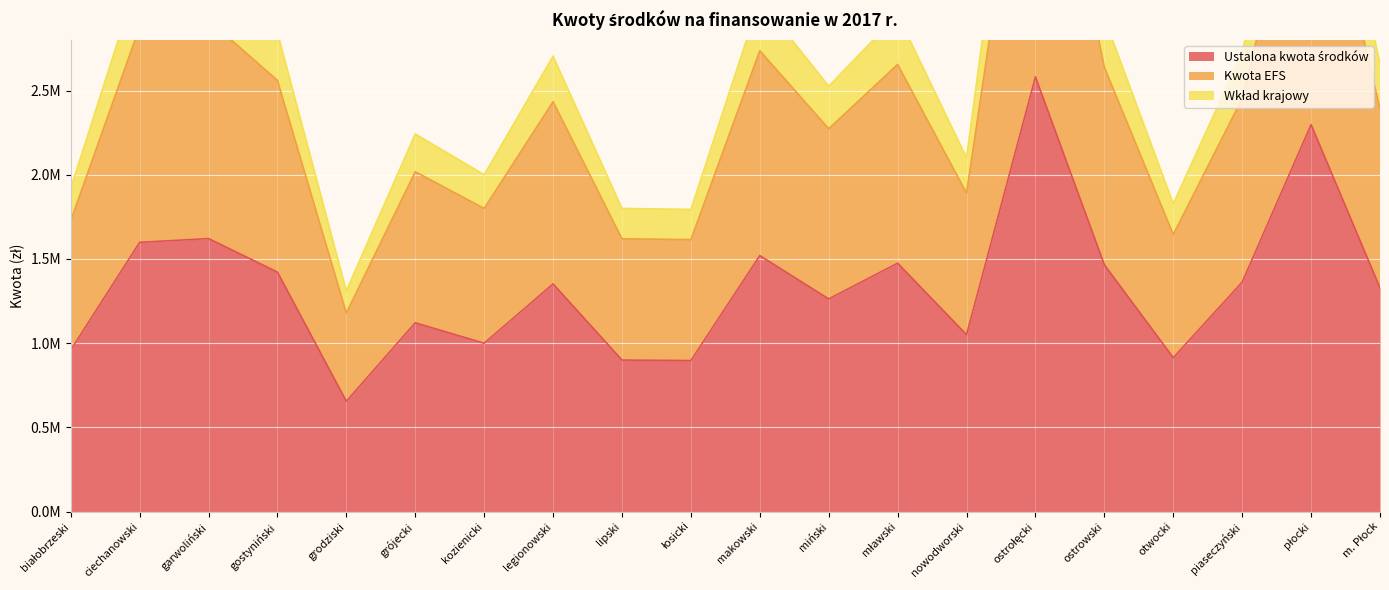

How many values in the Ustalona kwota środków series are below 1352021?

10